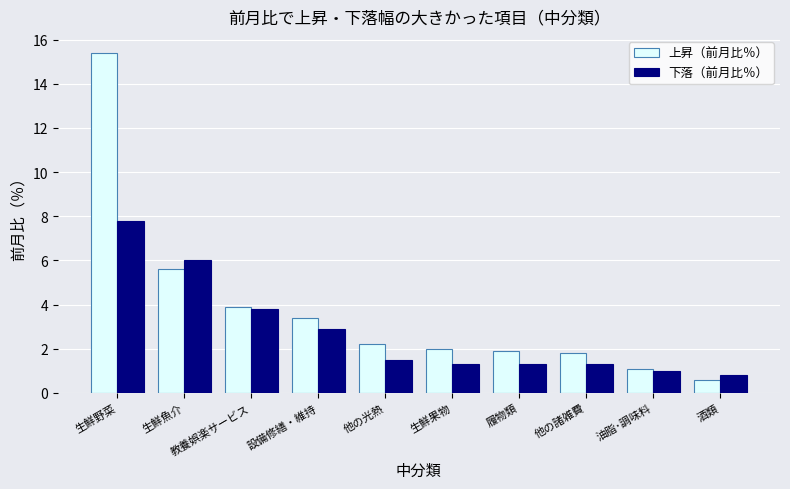

What is the difference between the maximum and second lowest values in the 上昇（前月比％） series?

14.3